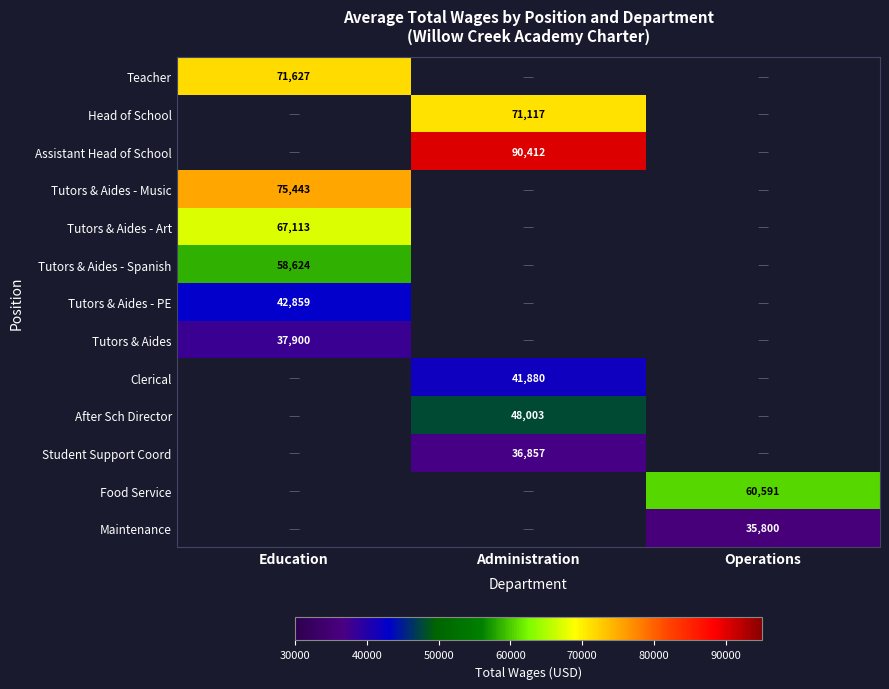

How many categories are shown in the chart?

3